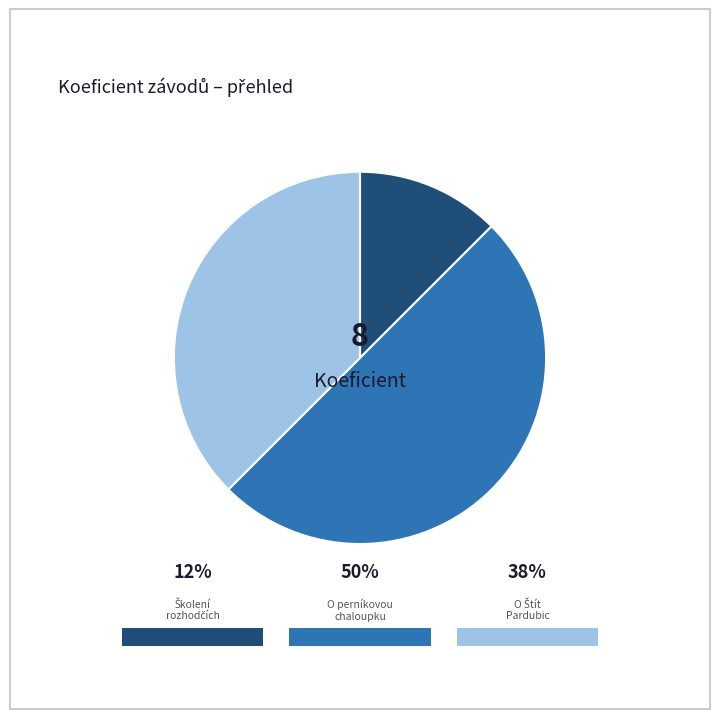

To the nearest percent, what is the average slice percentage?

33%